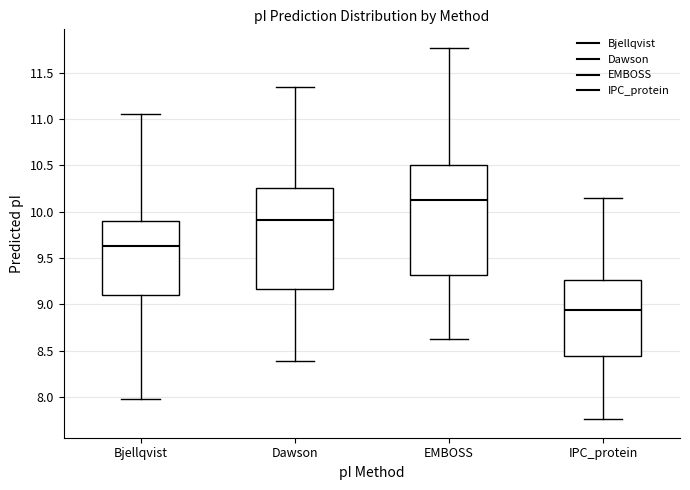

Where does the upper whisker of the box for EMBOSS end on the y-axis? The values are not printed on the chart, so give them approximately, as read against the axis.

11.75